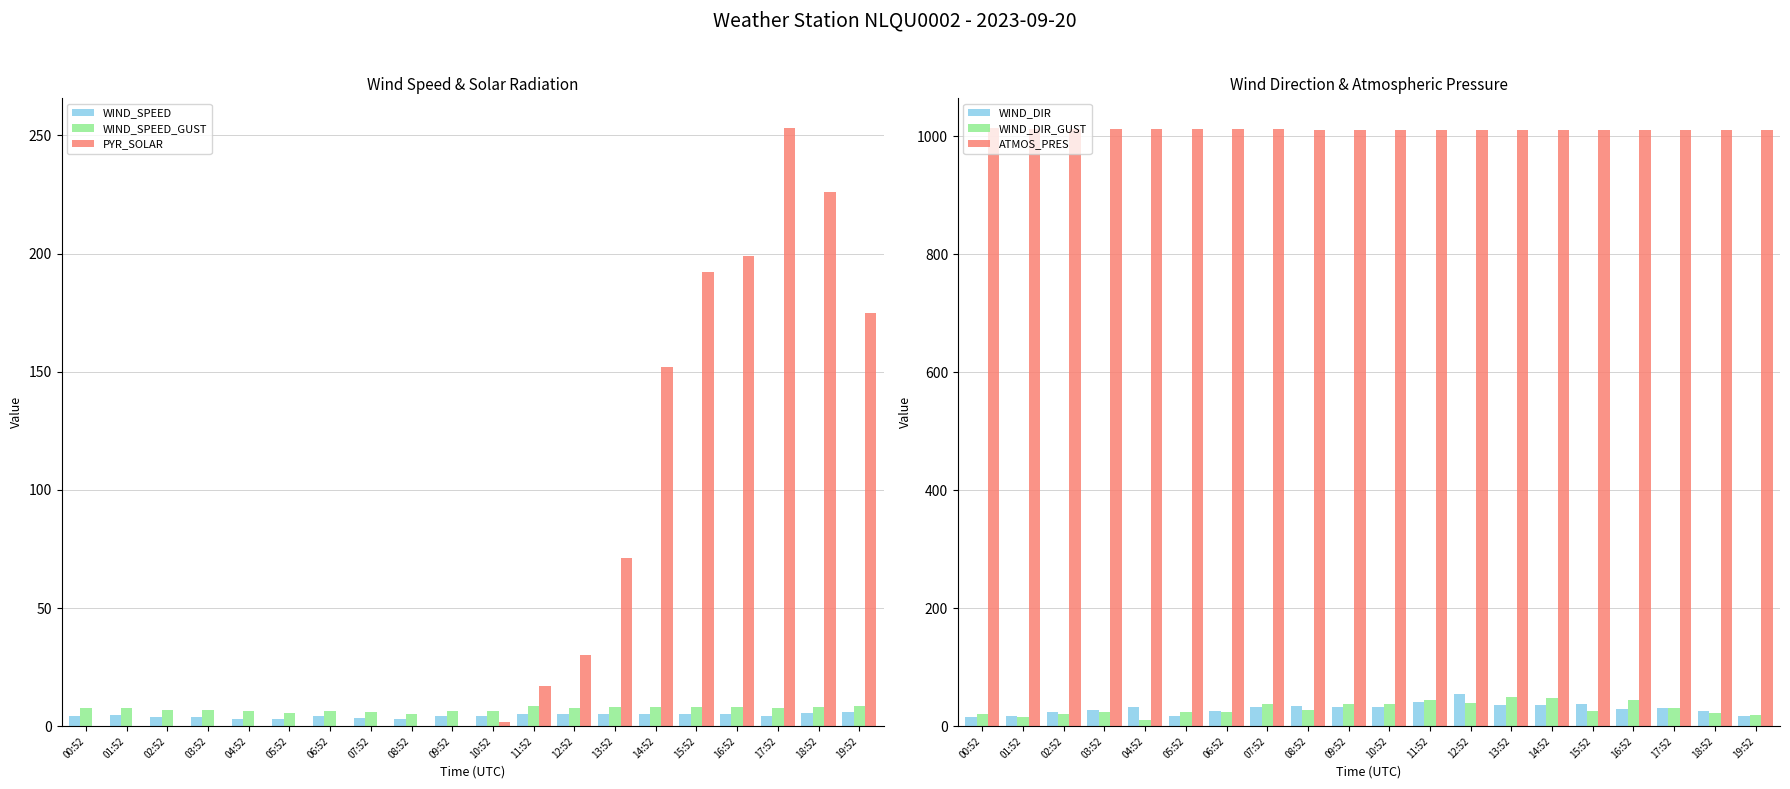

Reading left to right, extract all data points from this chart.

WIND_SPEED: 4.2	4.7	4.1	3.8	3.2	3.1	4.5	3.3	3.1	4.2	4.3	5.4	5.1	5.4	5.2	5.2	5.4	4.4	5.6	5.9
WIND_SPEED_GUST: 7.6	7.9	7.1	7.0	6.3	5.6	6.3	6.1	5.1	6.3	6.3	8.5	7.8	8.1	8.0	8.1	8.0	7.8	8.2	8.8
PYR_SOLAR: 0.0	0.0	0.0	0.0	0.0	0.0	0.0	0.0	0.0	0.0	2.0	17.0	30.0	71.0	152.0	192.0	199.0	253.0	226.0	175.0
WIND_DIR: 15.0	18.0	24.0	27.0	33.0	17.0	26.0	33.0	35.0	33.0	33.0	41.0	55.0	36.0	36.0	37.0	29.0	31.0	26.0	17.0
WIND_DIR_GUST: 21.0	16.0	21.0	24.0	10.0	24.0	24.0	37.0	28.0	37.0	37.0	45.0	40.0	49.0	48.0	26.0	45.0	31.0	23.0	20.0
ATMOS_PRES: 1013.4	1012.8	1012.9	1012.6	1012.6	1012.2	1011.6	1011.4	1011.1	1010.9	1011.0	1011.0	1010.9	1011.0	1010.9	1010.5	1010.3	1010.2	1010.0	1010.0